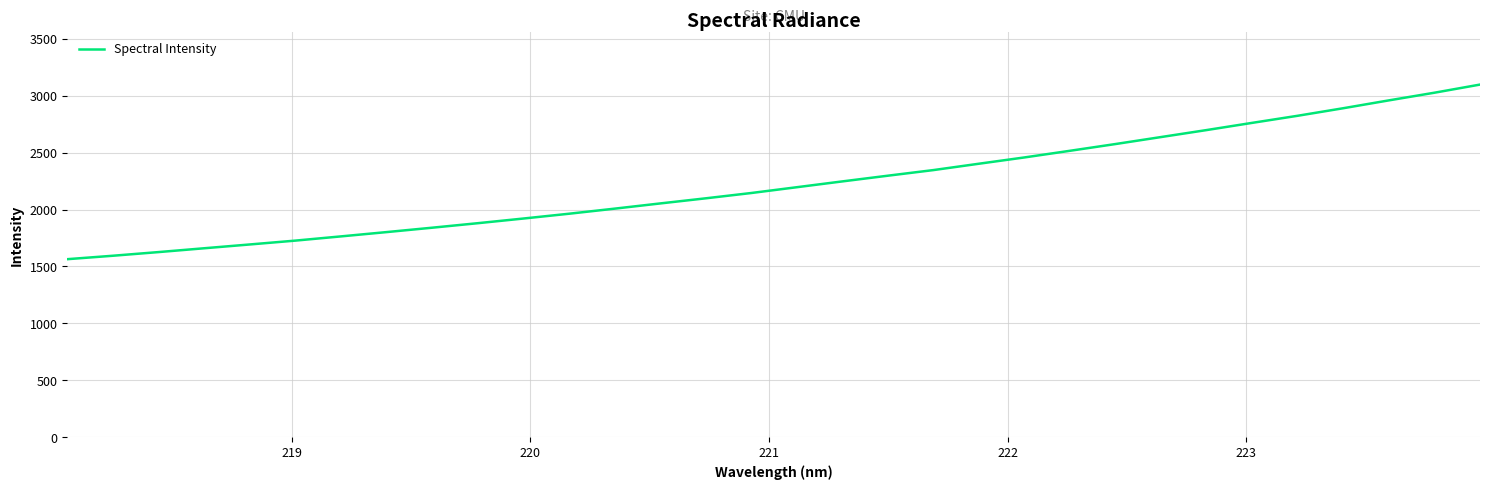

What is the maximum value shown in the chart?

3098.2